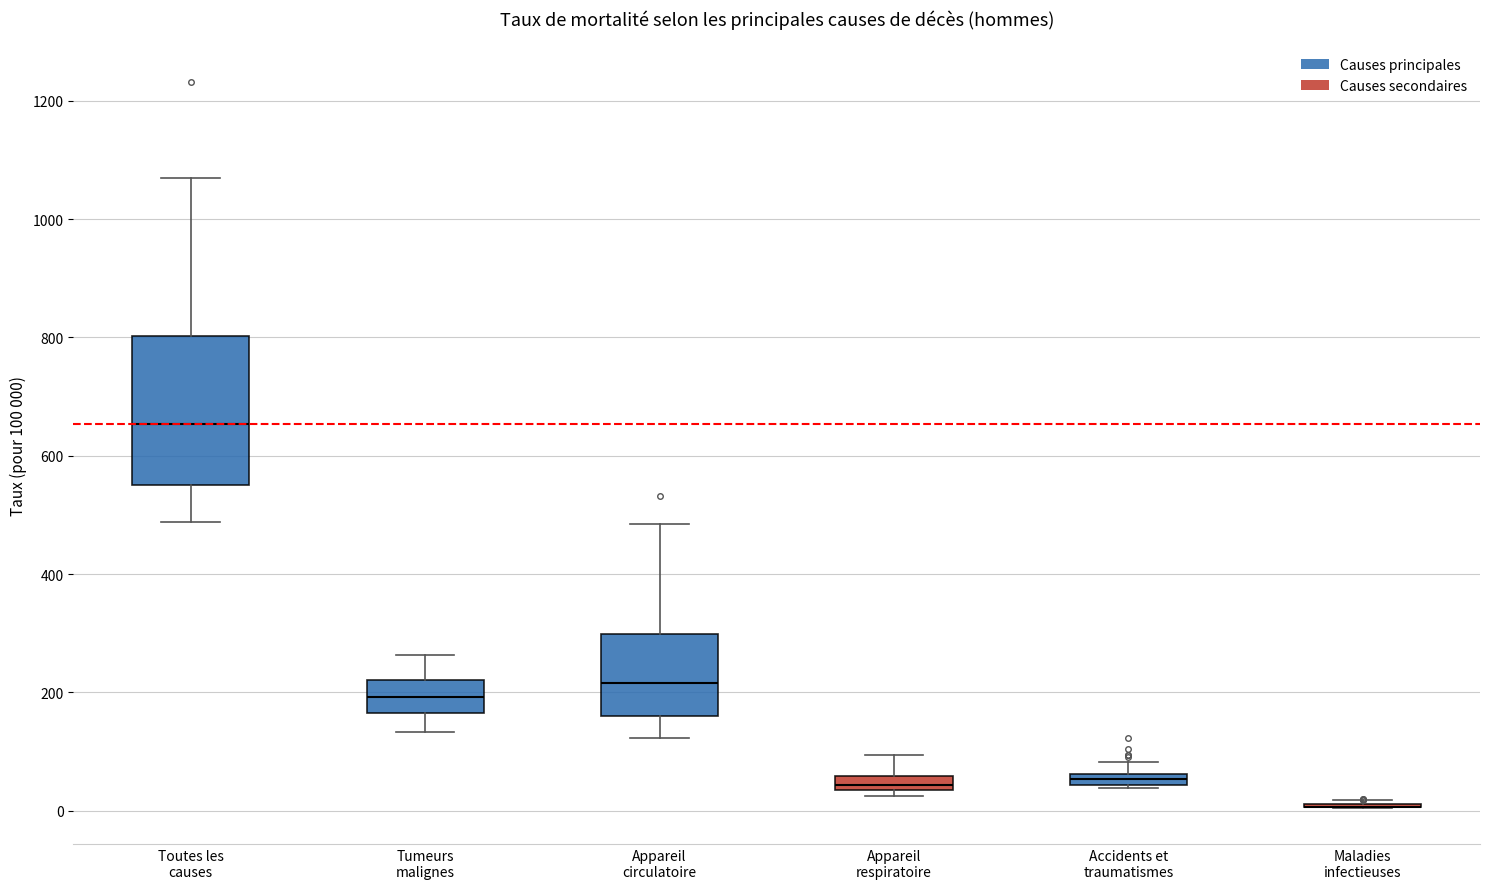

Comparing the boxes themselves (not the whiskers), which one is the tallest?

Toutes les causes